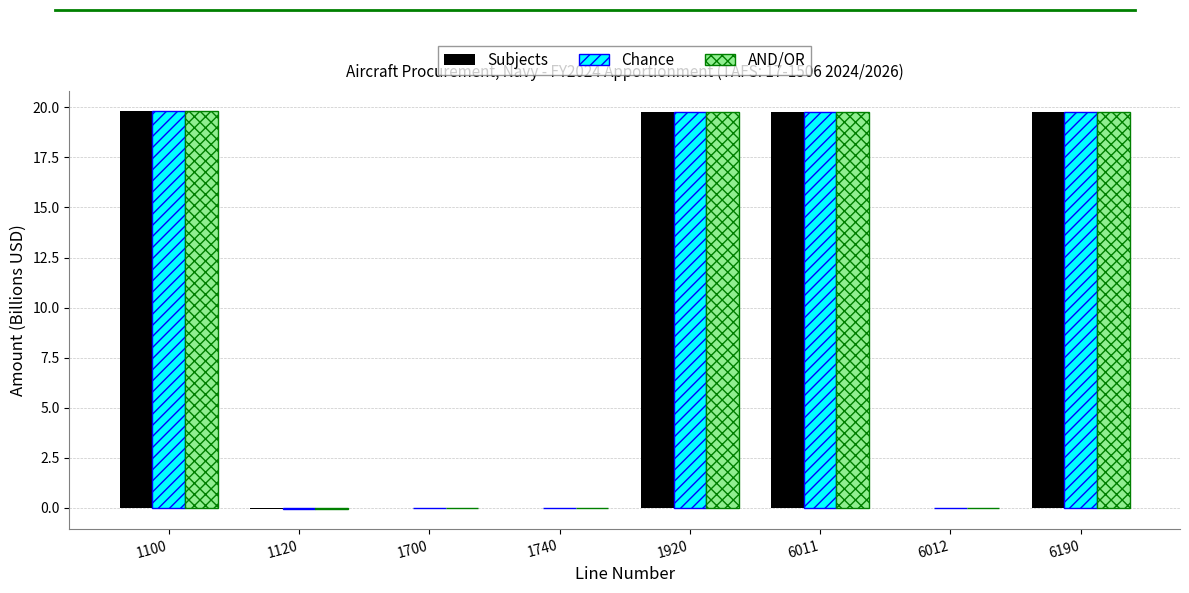

What is the maximum value shown in the chart?

19.8